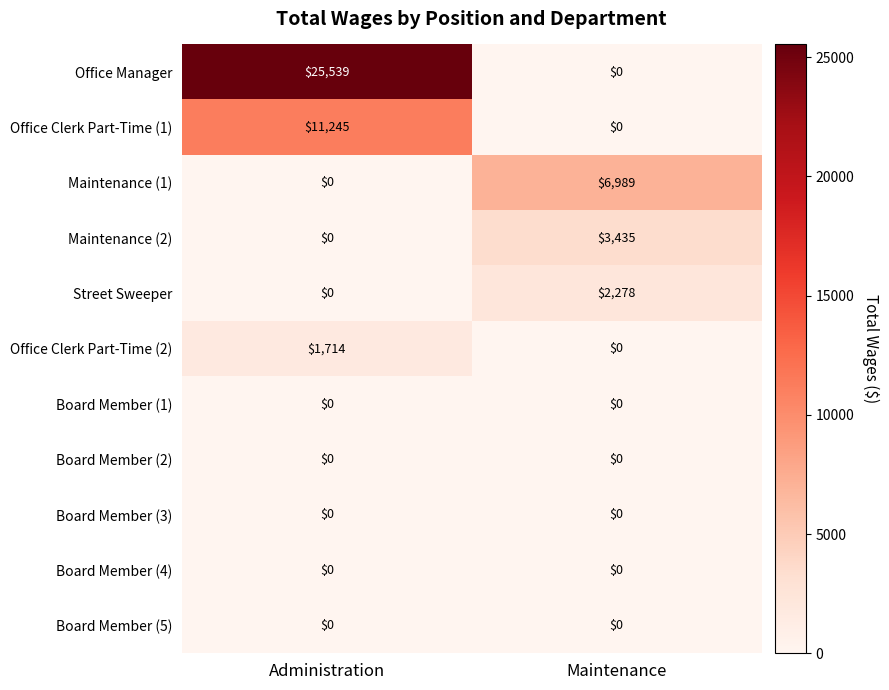

Which series has the largest range (max minus min)?

Office Manager